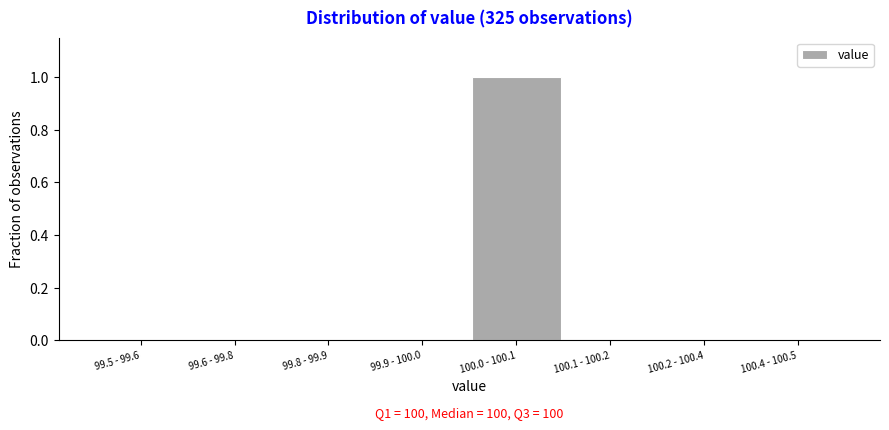

Reading left to right, list all the values displayed in this chart.

99.5 - 99.6=0	99.6 - 99.8=0	99.8 - 99.9=0	99.9 - 100.0=0	100.0 - 100.1=1	100.1 - 100.2=0	100.2 - 100.4=0	100.4 - 100.5=0